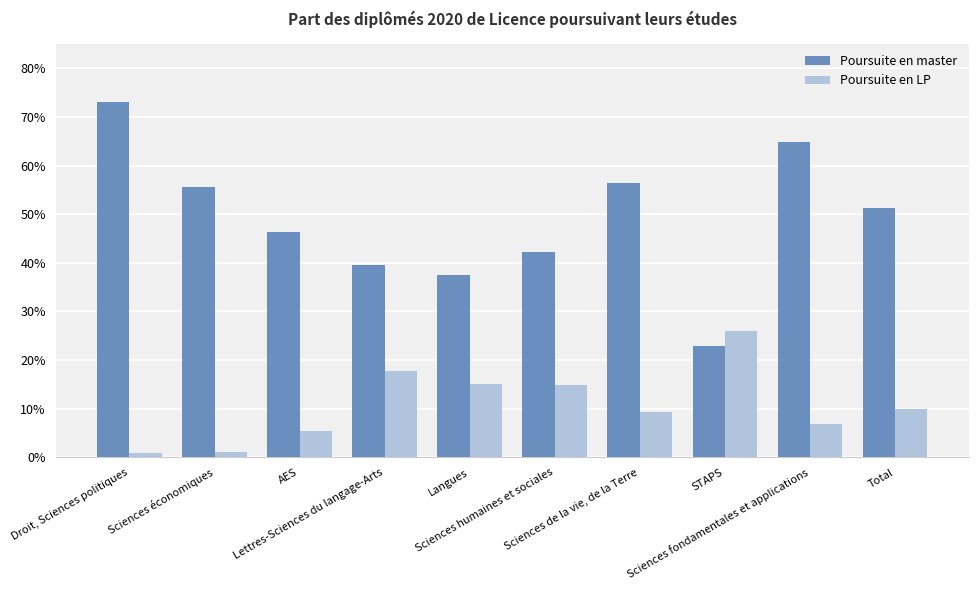

Is it true that Poursuite en master equals 0.6 at Sciences de la vie, de la Terre?

True